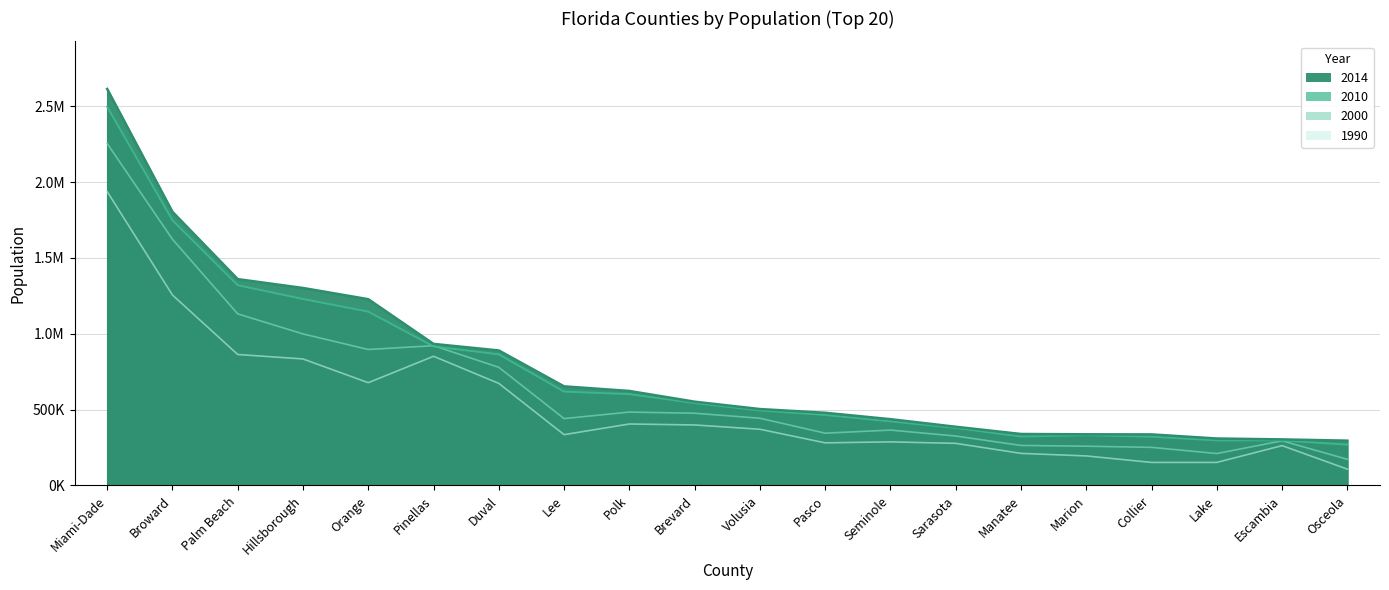

Which series has the widest spread of values?

2014